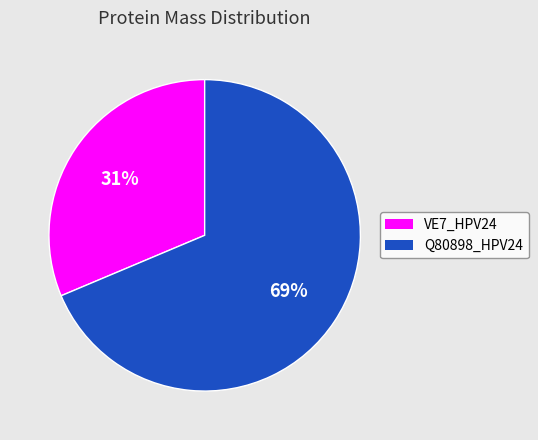

To the nearest percent, what is the average slice percentage?

50%